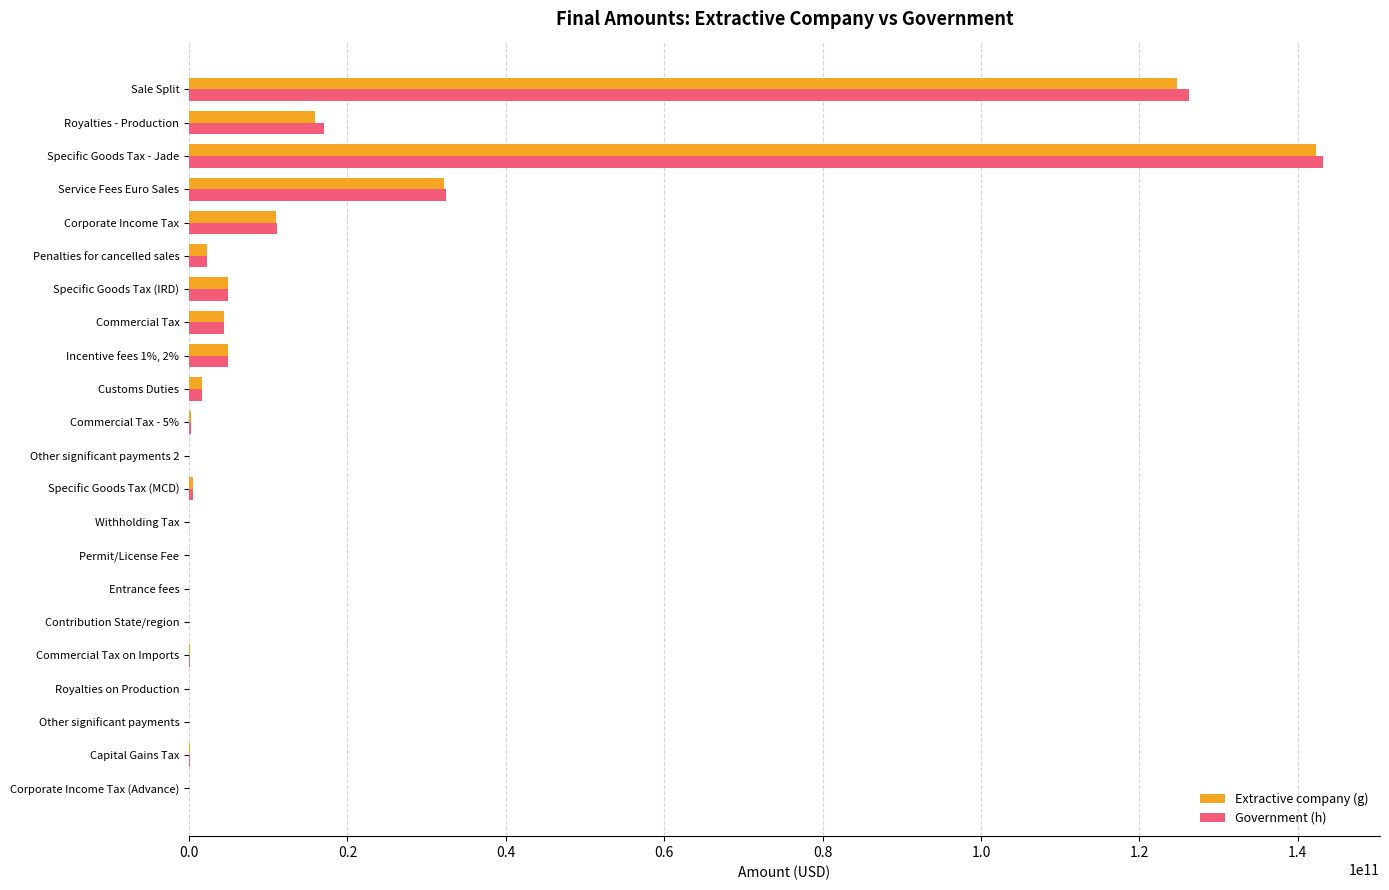

How many series are shown in this chart?

2